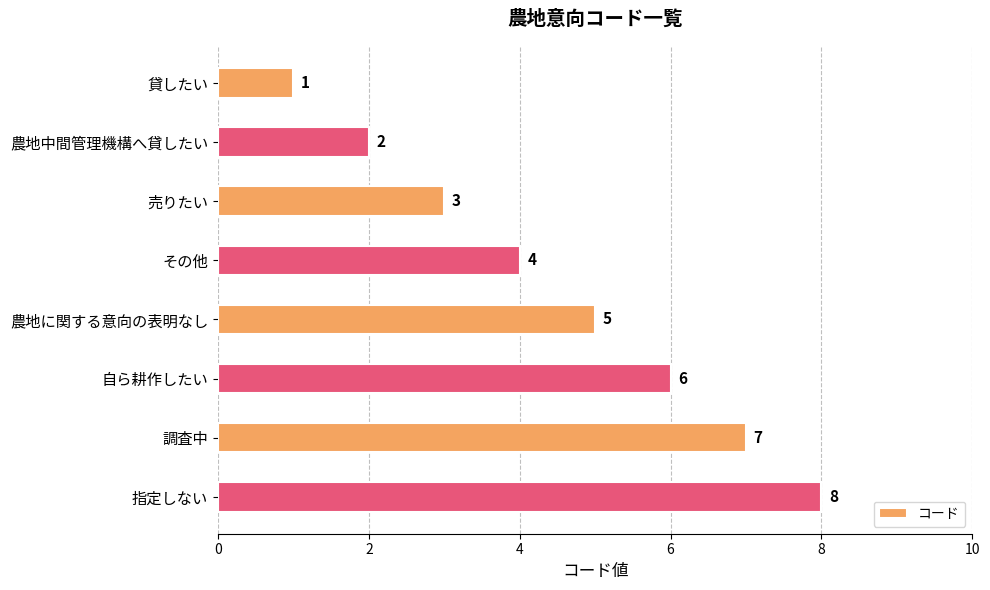

How many bars are there in total?

8